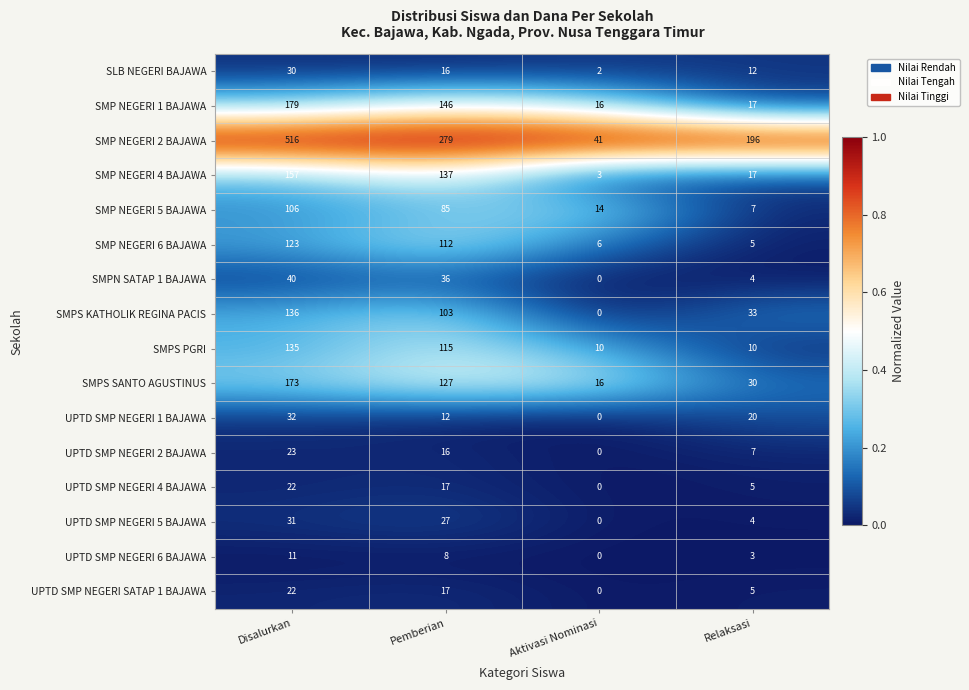

Is the value of UPTD SMP NEGERI 6 BAJAWA at Relaksasi greater than the value of SMPN SATAP 1 BAJAWA at Pemberian?

No